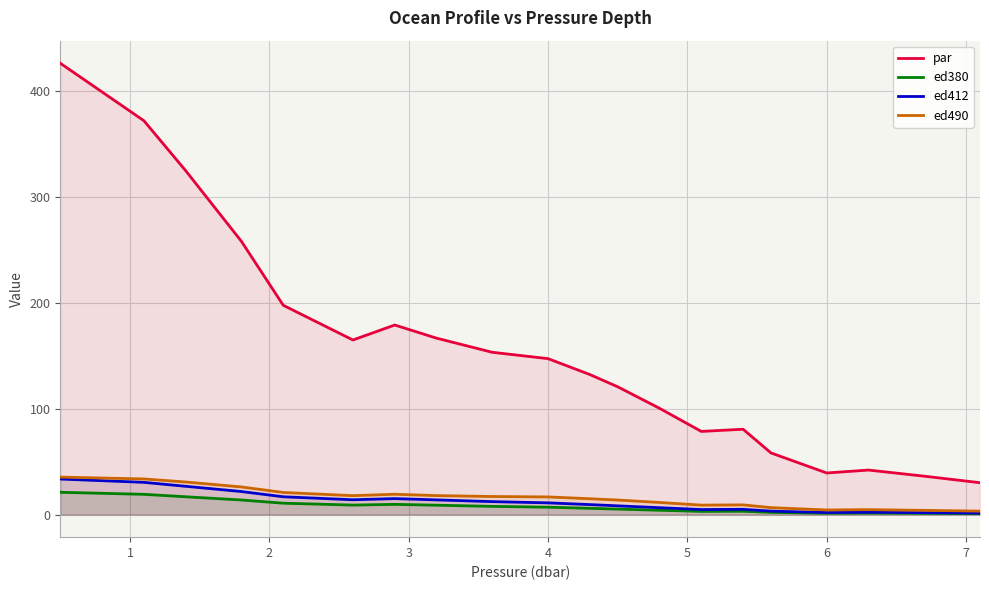

Reading left to right, what are all the values shown in this chart?

par: 426.1	371.8	324.6	257.9	197.6	164.8	179.0	166.6	153.2	147.2	132.2	120.7	100.4	78.5	80.6	58.2	39.3	42.0	36.3	30.1
ed380: 21.1	19.1	16.8	13.8	10.8	9.0	9.7	8.9	7.8	7.0	5.9	5.2	4.1	3.0	3.2	2.1	1.2	1.4	1.2	0.9
ed412: 33.6	30.4	26.7	21.8	16.8	14.0	15.1	13.9	12.2	11.1	9.4	8.3	6.5	4.8	5.0	3.3	1.9	2.2	1.8	1.4
ed490: 35.4	33.7	30.8	26.1	20.9	17.9	19.2	17.9	17.1	16.7	15.0	13.7	11.5	8.9	9.2	6.6	4.3	4.7	4.0	3.3